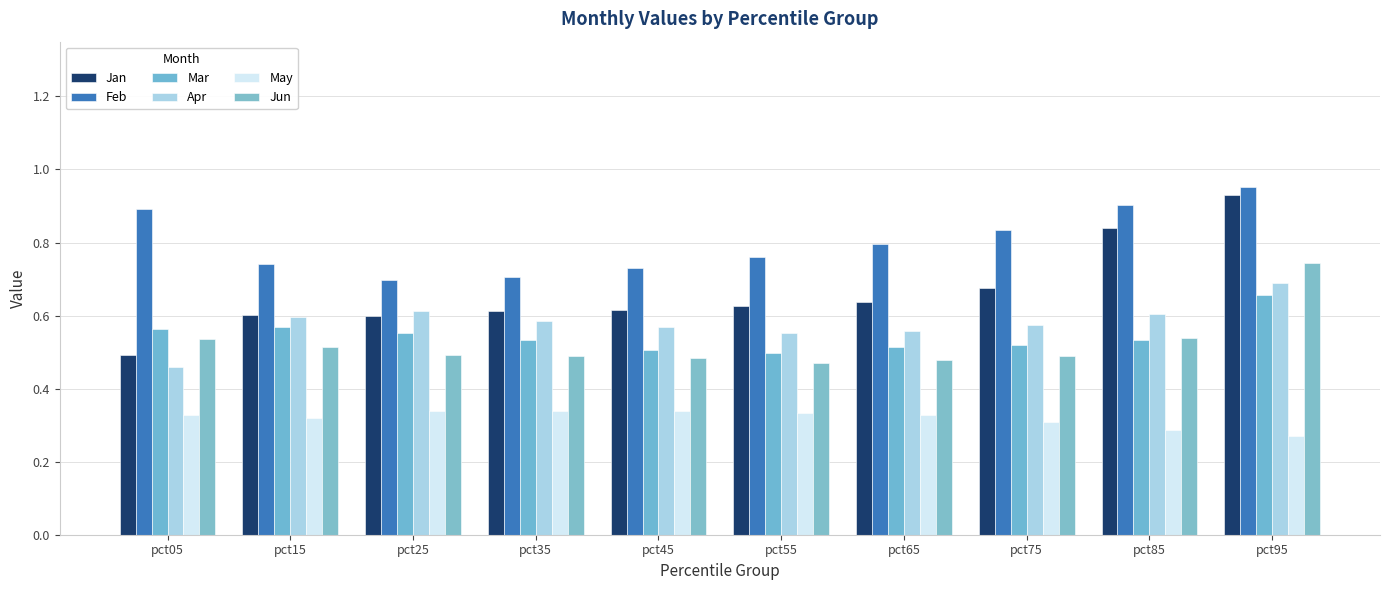

How many data points does each series have?

10